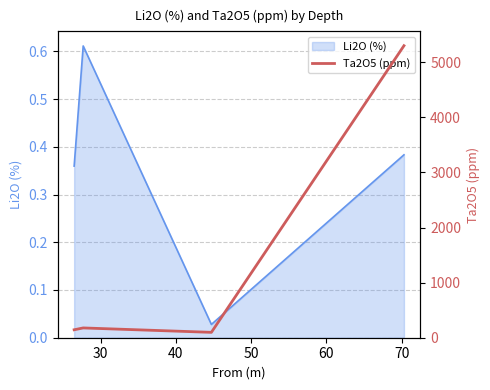

In Li2O (%), how many points are lower than both neighbors (excluding endpoints)?

1